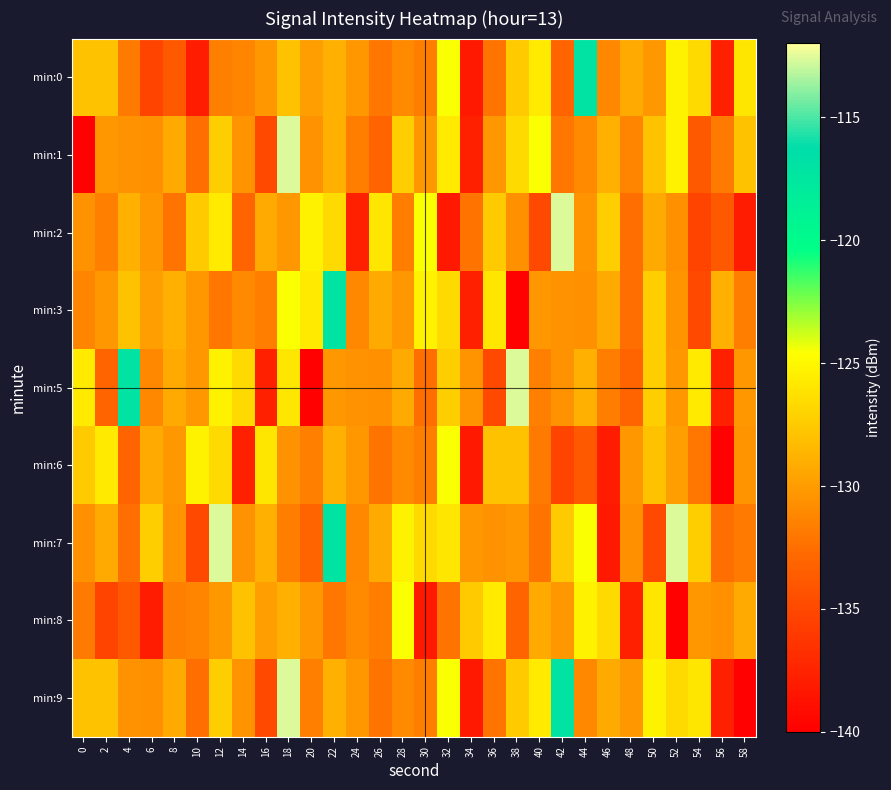

Between 18 and 22, which series saw the biggest shift?

min:1